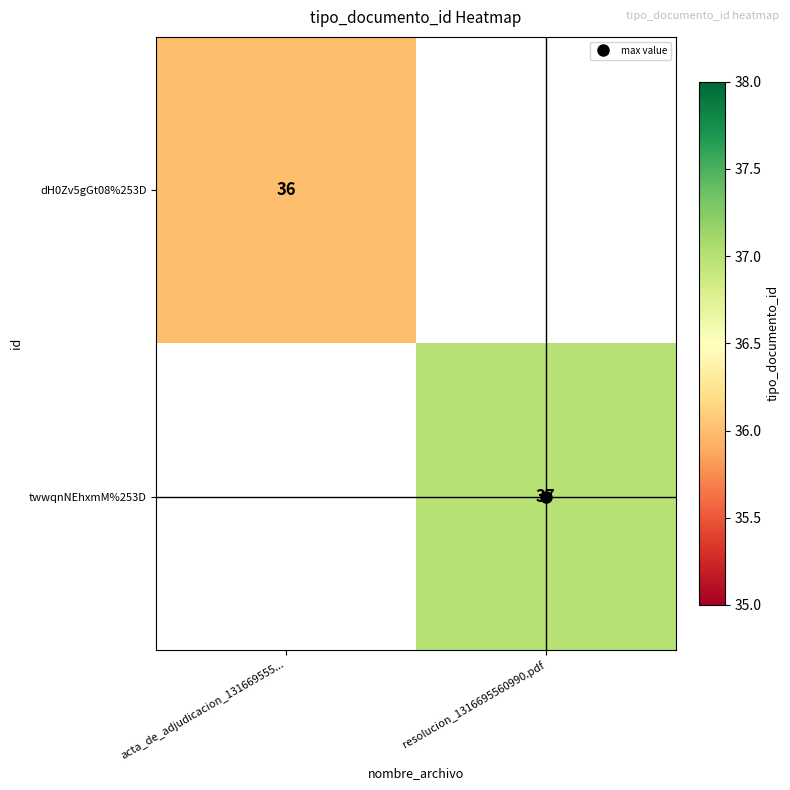

List the labels in order of twwqnNEhxmM%253D value, smallest first.

acta_de_adjudicacion_131669555..., resolucion_1316695560990.pdf